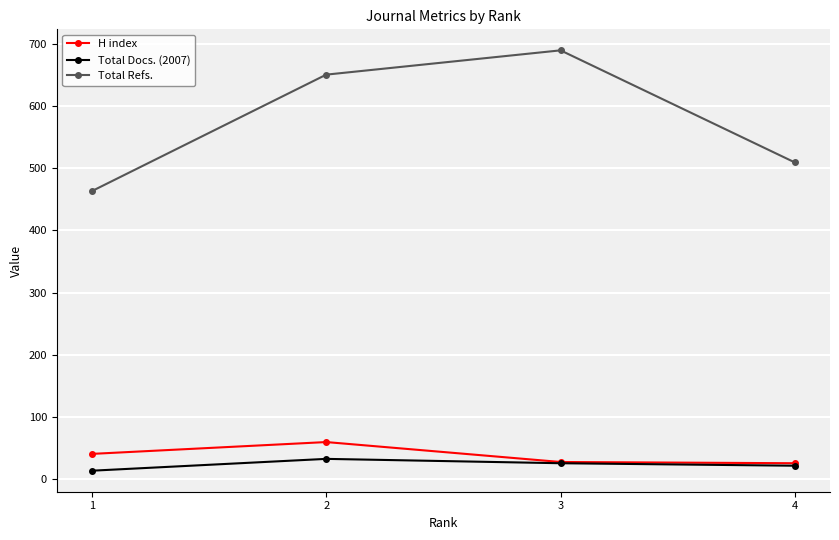

What is the sum of all Total Docs. (2007) values?

95